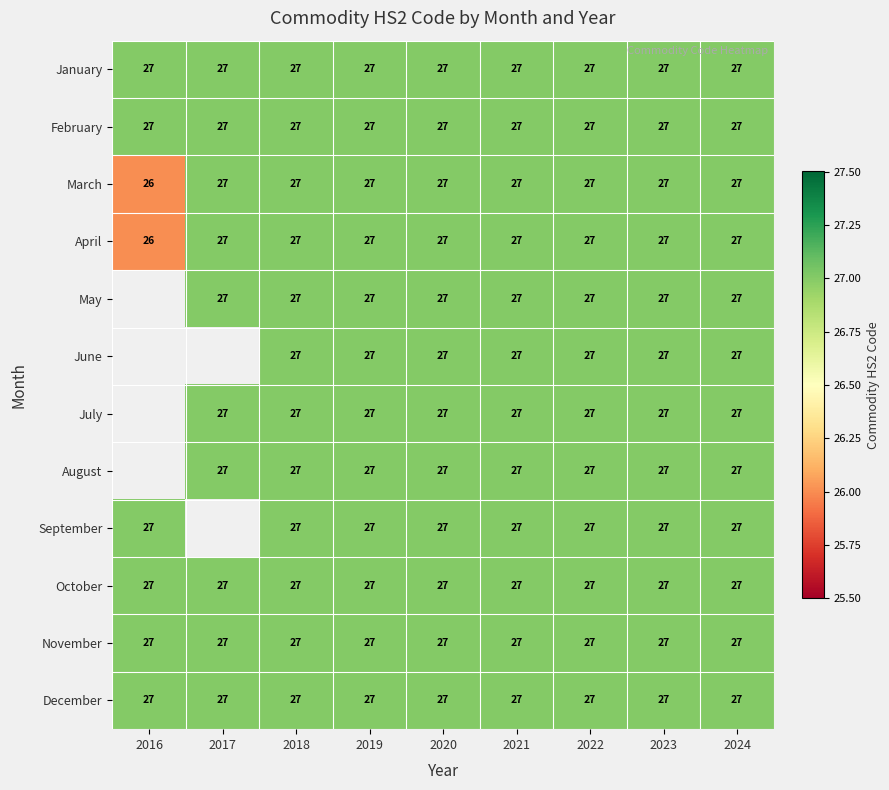

What value does the April series have at 2016?

26